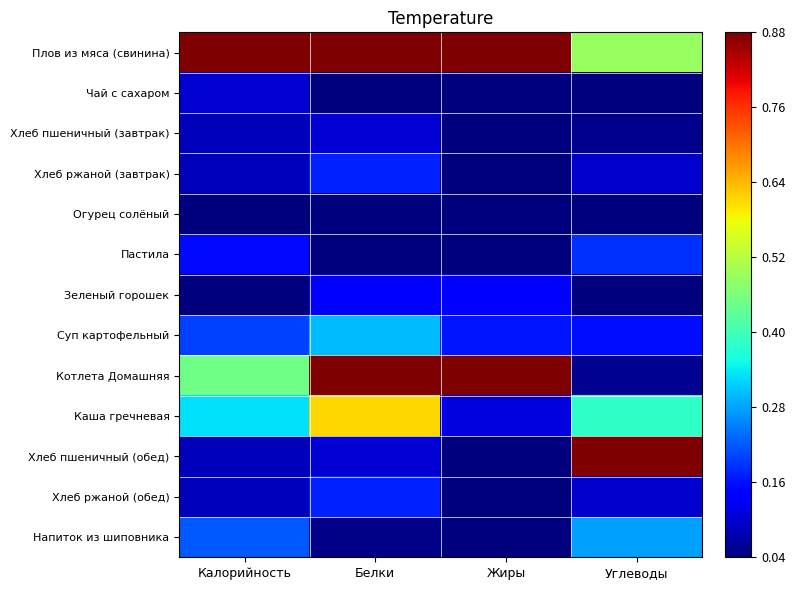

Reading left to right, transcribe all the data shown in this chart.

Плов из мяса (свинина): Калорийность=1.0	Белки=0.9	Жиры=1.0	Углеводы=0.5
Чай с сахаром: Калорийность=0.1	Белки=0.0	Жиры=0.0	Углеводы=0.0
Хлеб пшеничный (завтрак): Калорийность=0.1	Белки=0.1	Жиры=0.0	Углеводы=0.0
Хлеб ржаной (завтрак): Калорийность=0.1	Белки=0.2	Жиры=0.0	Углеводы=0.1
Огурец солёный: Калорийность=0.0	Белки=0.0	Жиры=0.0	Углеводы=0.0
Пастила: Калорийность=0.2	Белки=0.0	Жиры=0.0	Углеводы=0.2
Зеленый горошек: Калорийность=0.0	Белки=0.1	Жиры=0.1	Углеводы=0.0
Суп картофельный: Калорийность=0.2	Белки=0.3	Жиры=0.2	Углеводы=0.2
Котлета Домашняя: Калорийность=0.4	Белки=1.0	Жиры=0.9	Углеводы=0.1
Каша гречневая: Калорийность=0.3	Белки=0.6	Жиры=0.1	Углеводы=0.4
Хлеб пшеничный (обед): Калорийность=0.1	Белки=0.1	Жиры=0.0	Углеводы=1.0
Хлеб ржаной (обед): Калорийность=0.1	Белки=0.2	Жиры=0.0	Углеводы=0.1
Напиток из шиповника: Калорийность=0.2	Белки=0.0	Жиры=0.0	Углеводы=0.3